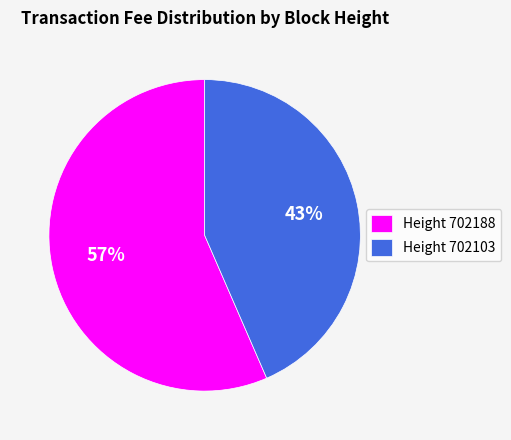

Which slice represents more than half of the pie?

Height 702188